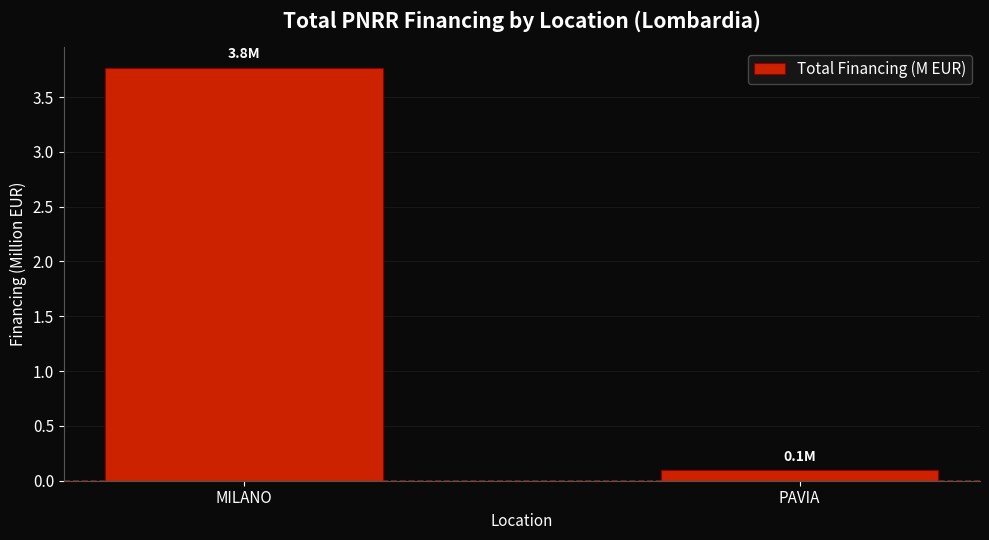

How many values are below 3?

1